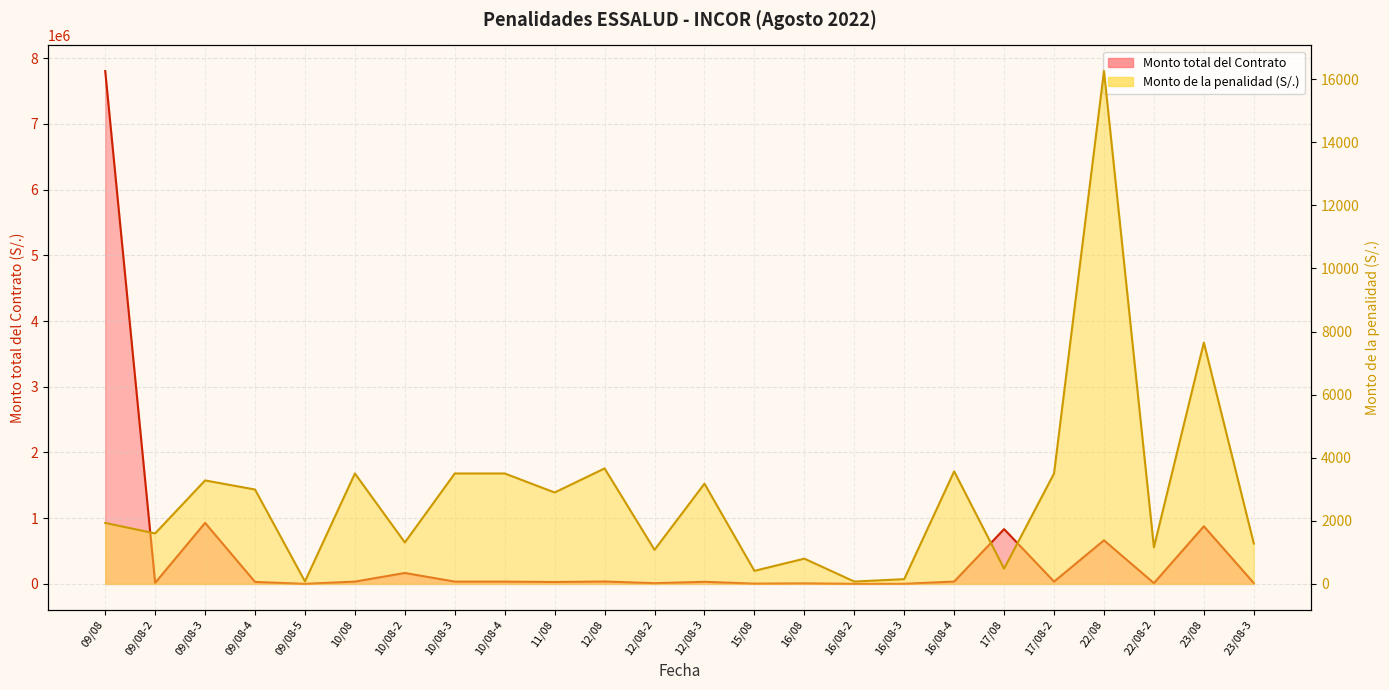

True or false: Monto total del Contrato and Monto de la penalidad (S/.) intersect in this chart.

False